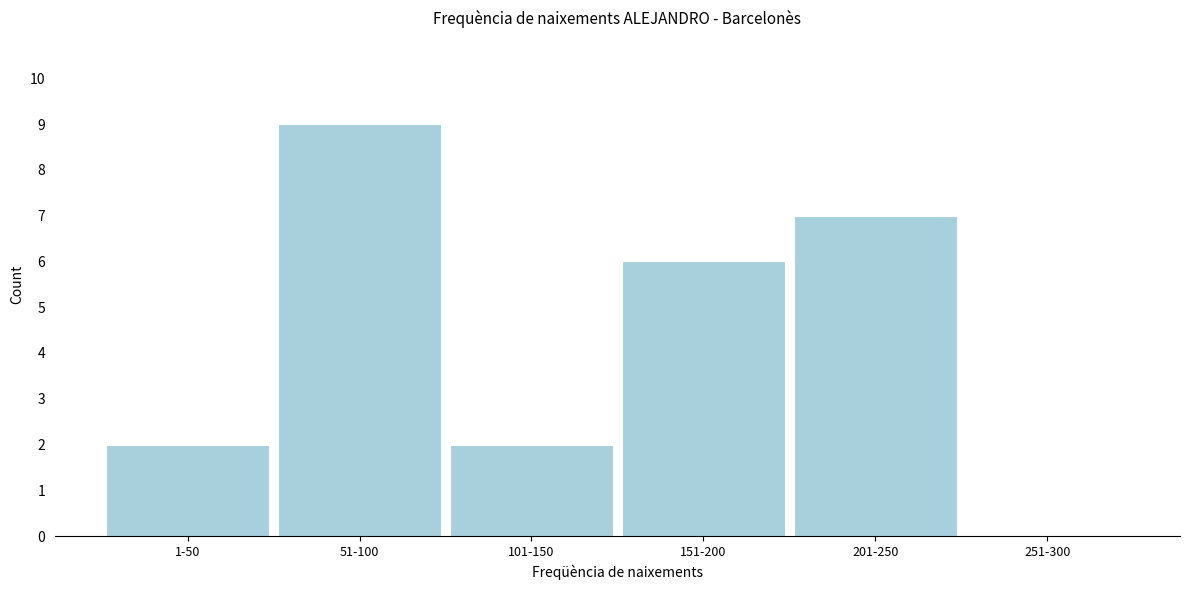

Reading left to right, list all the values displayed in this chart.

1-50=2	51-100=9	101-150=2	151-200=6	201-250=7	251-300=0